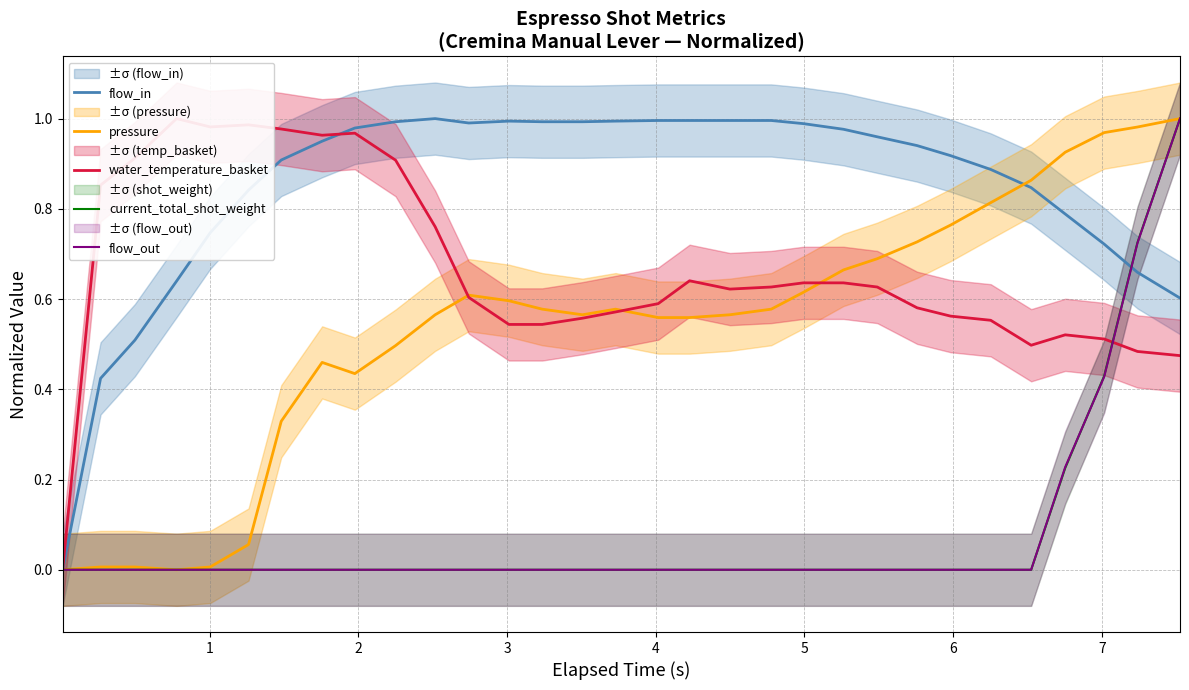

What is the highest value of the water_temperature_basket series?

1.0